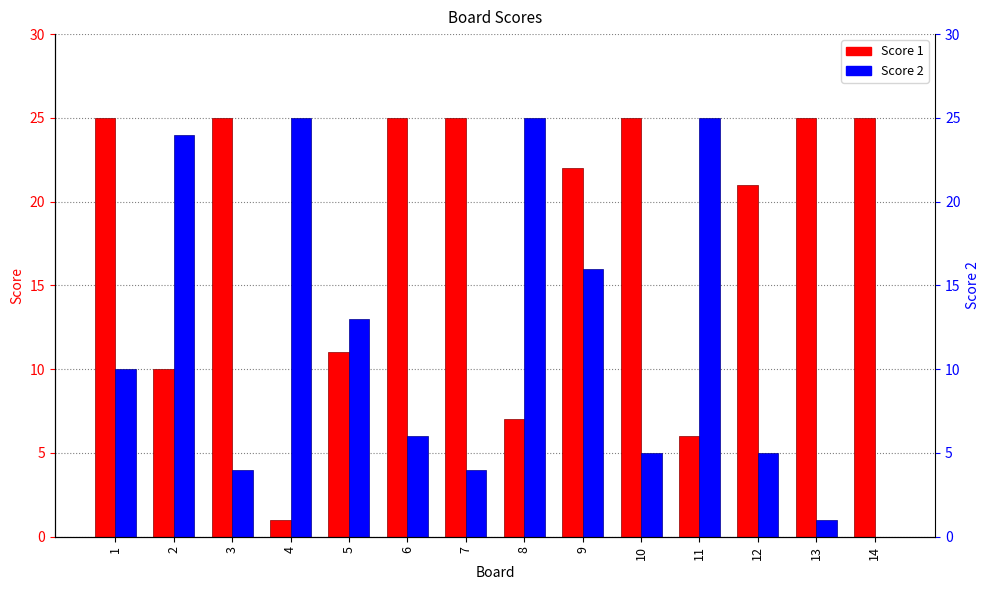

Rank the categories by Score 1 value from highest to lowest.

1, 3, 6, 7, 10, 13, 14, 9, 12, 5, 2, 8, 11, 4